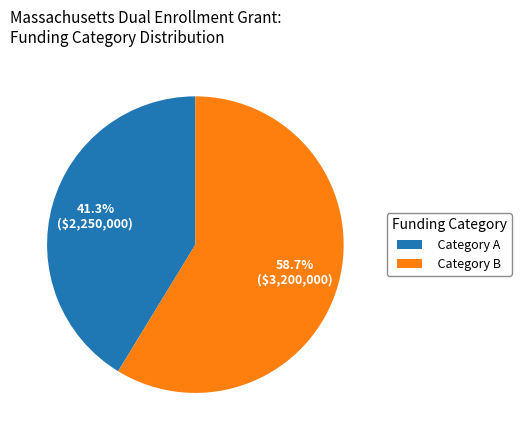

To the nearest percent, what is the average slice percentage?

50%